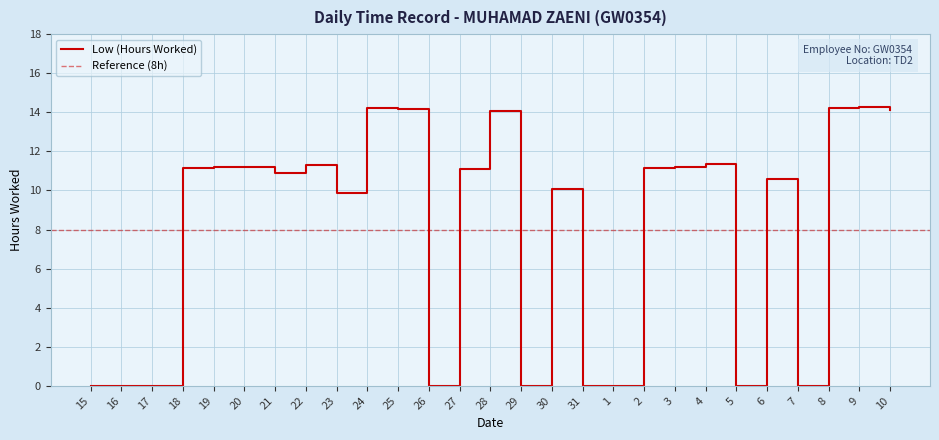

The value at 22 is 4.3. True or false?

False